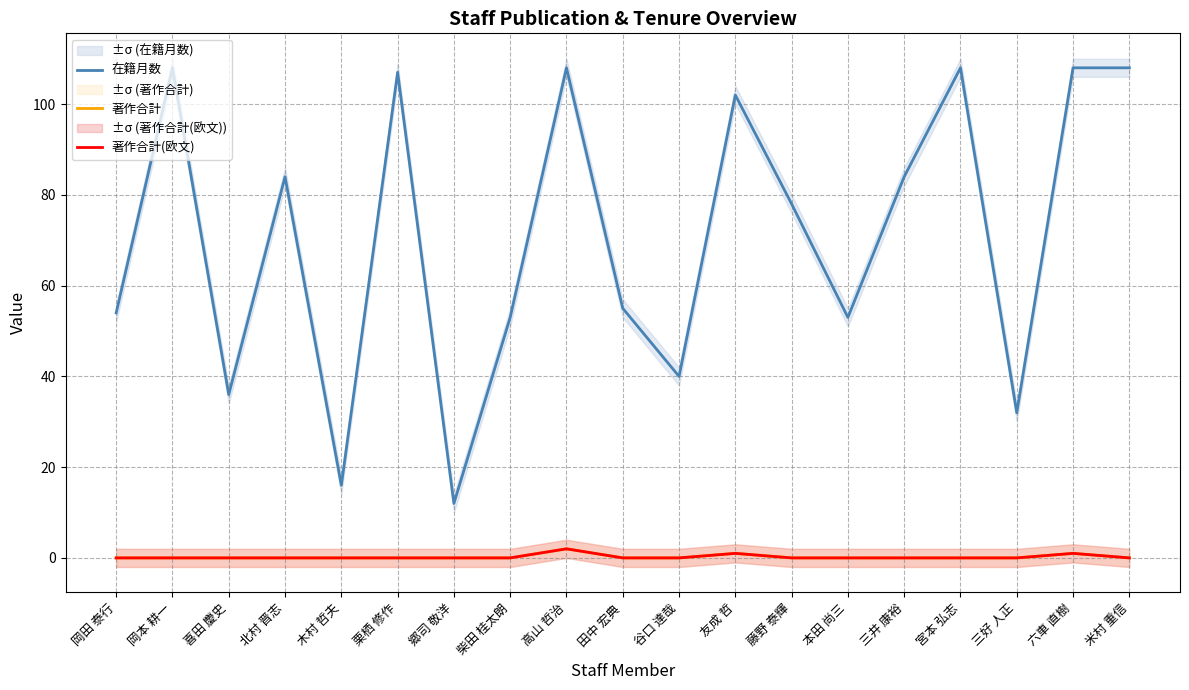

At 三井 康裕, list the series in order from largest to smallest.

在籍月数, 著作合計, 著作合計(欧文)